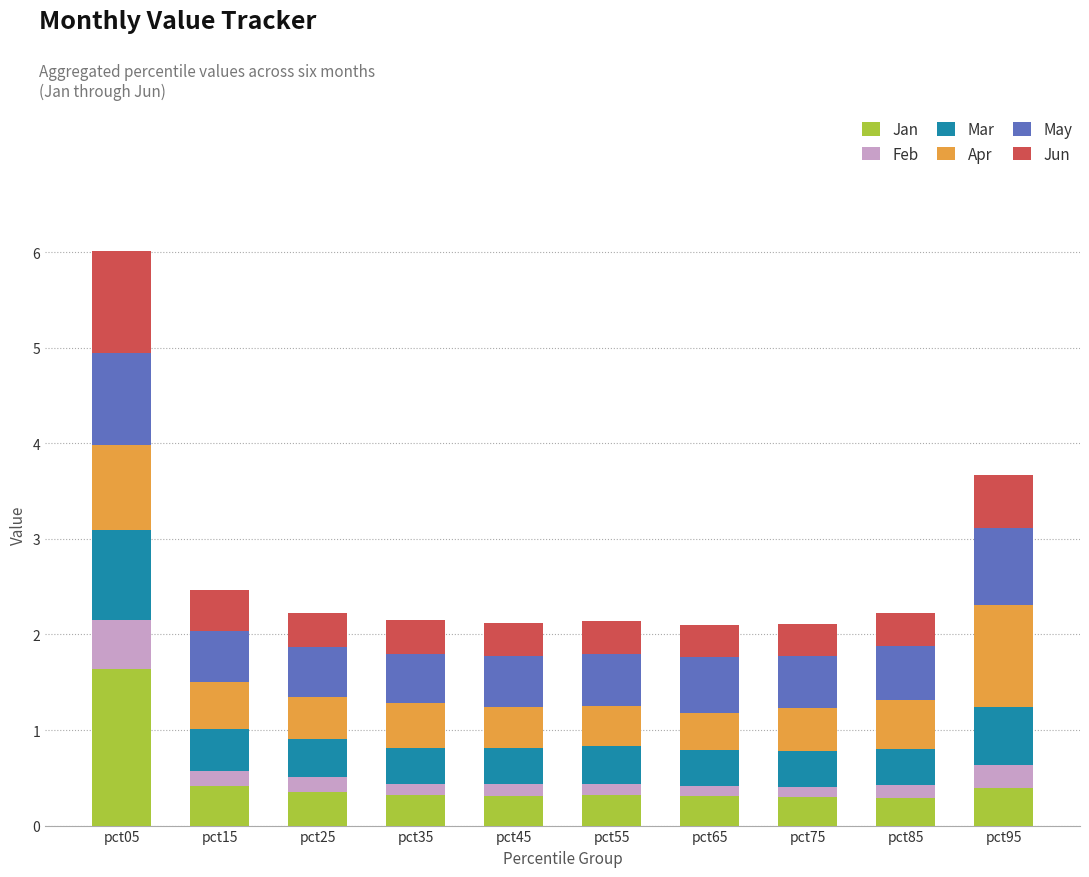

What is the highest value of the Jan series?

1.6